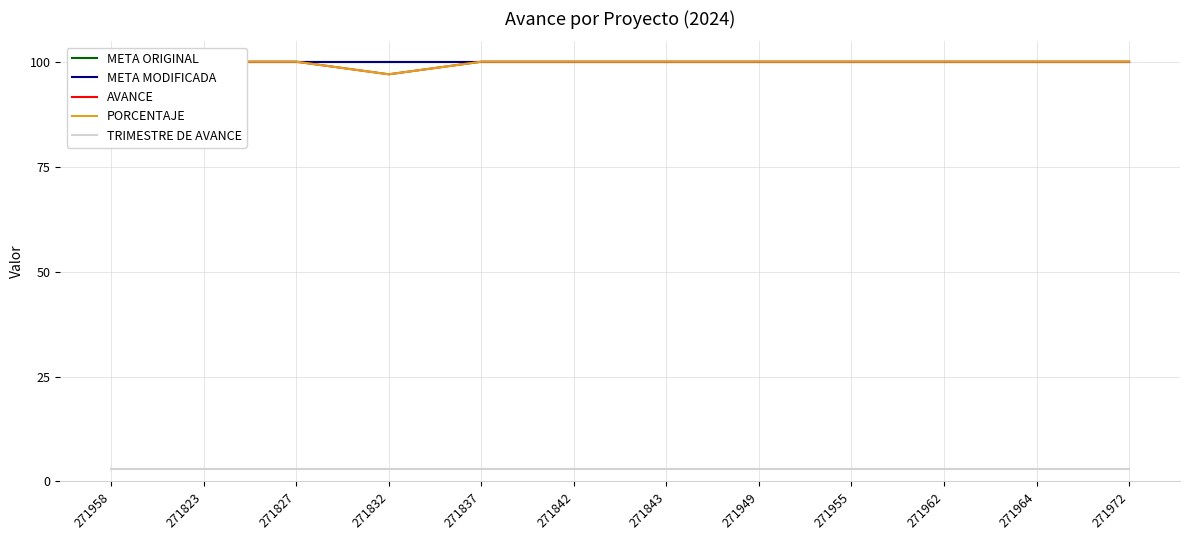

What is the label of the 4th point from the right?

271955